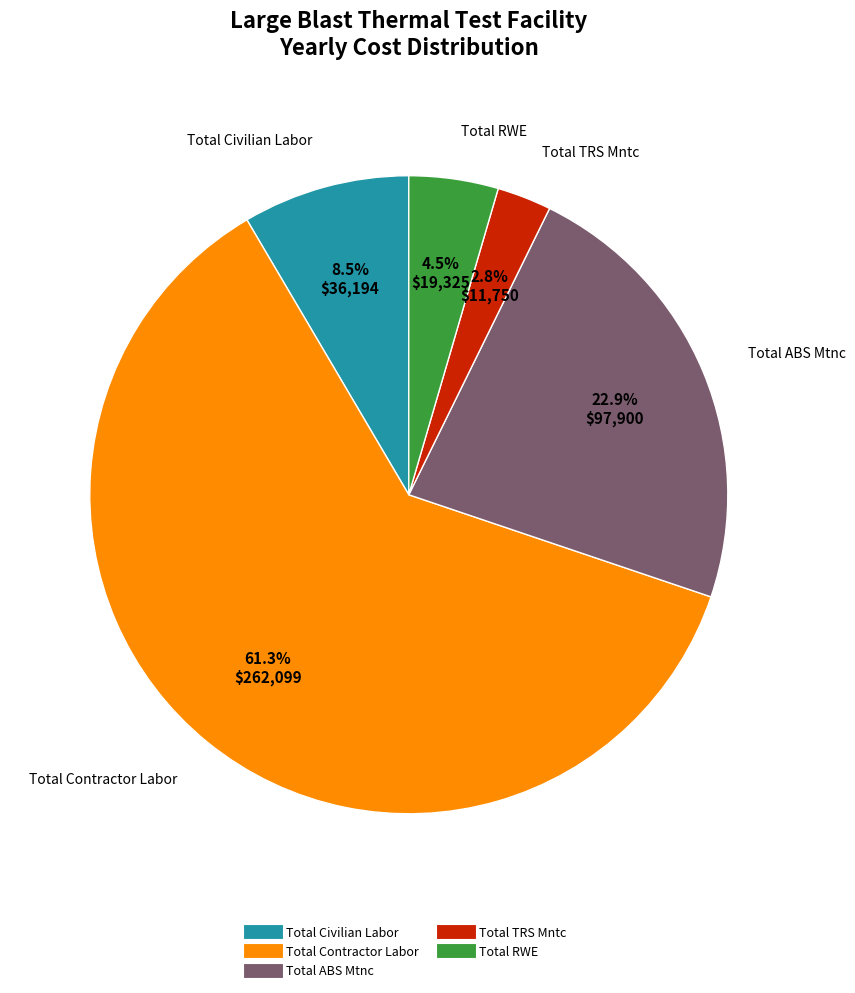

Combined, do Total Civilian Labor and Total TRS Mntc account for over 50%?

No